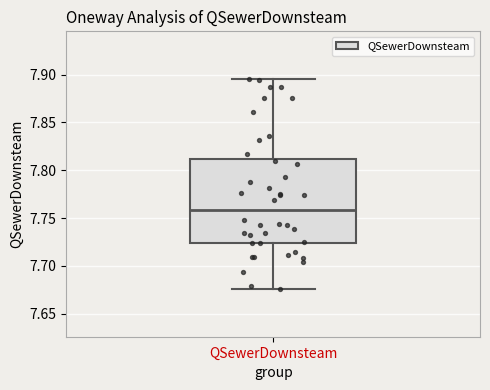

Read this box plot against the y-axis: the position of the median line, the range covered by the box, and the ends of both whiskers. The values are not printed on the chart, so give them approximately, as read against the axis.

median 7.760, box 7.725 to 7.810, whiskers 7.675 to 7.895